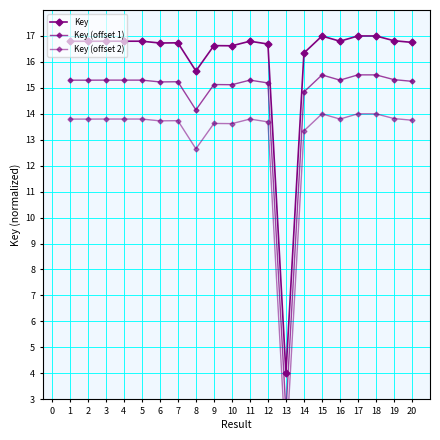

What is the sum of all Key (offset 2) values?

261.5